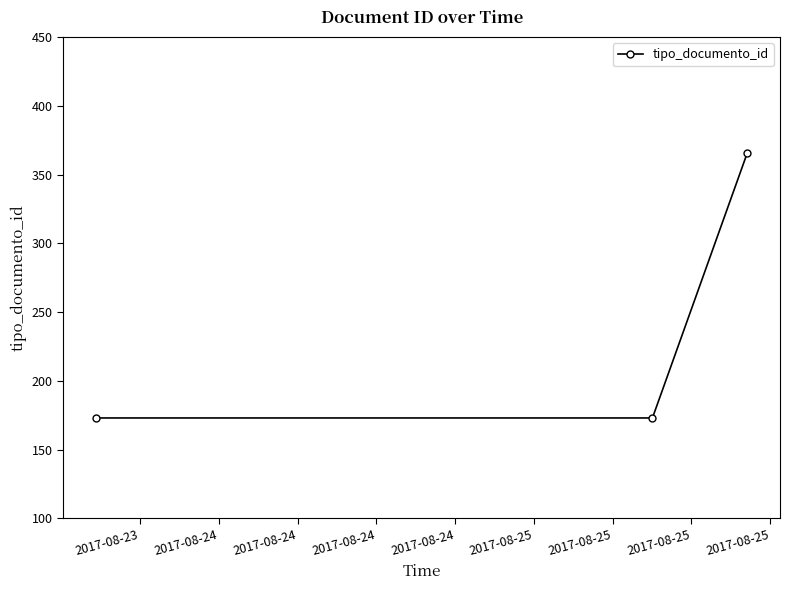

What is the sum of all values?

712